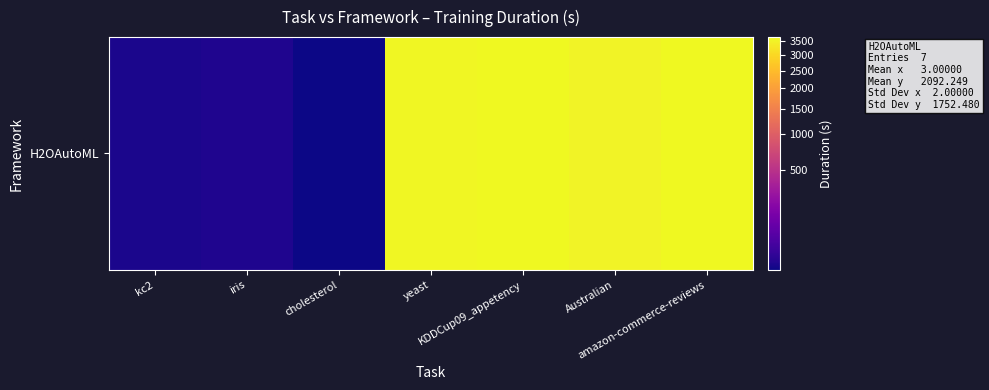

Rank the categories by value from highest to lowest.

amazon-commerce-reviews, KDDCup09_appetency, yeast, Australian, iris, kc2, cholesterol